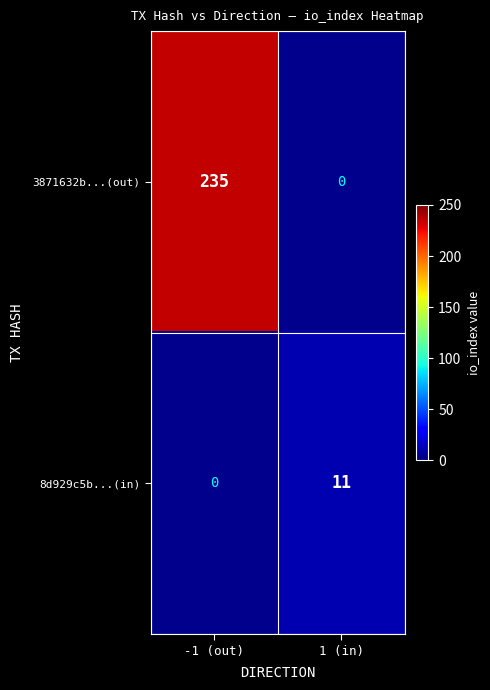

The 3871632b...(out) series shows 235 at -1 (out). True or false?

True